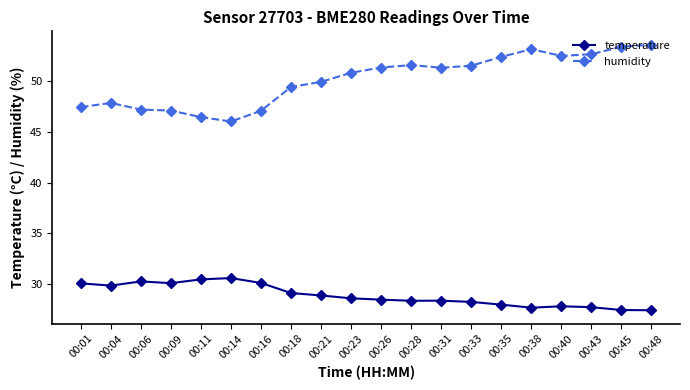

What is the lowest value of the humidity series?

46.0